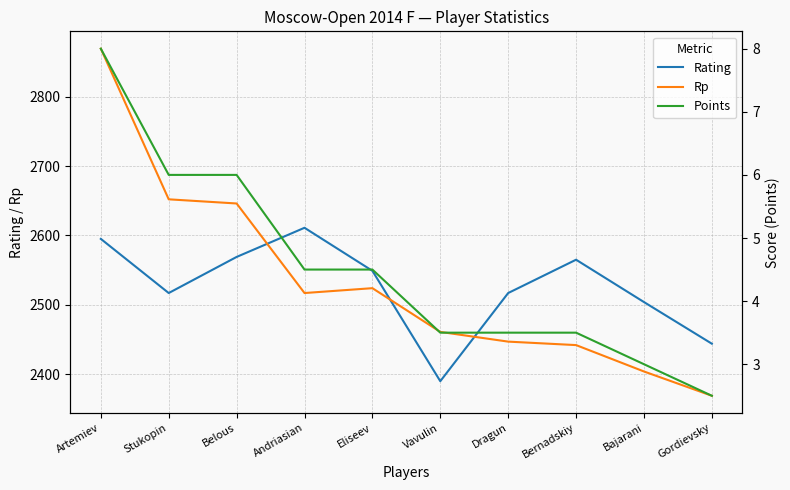

Is the value of Rating at Stukopin greater than the value of Points at Eliseev?

Yes